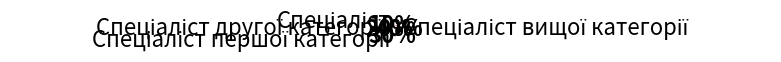

Is there a majority slice in this chart?

No